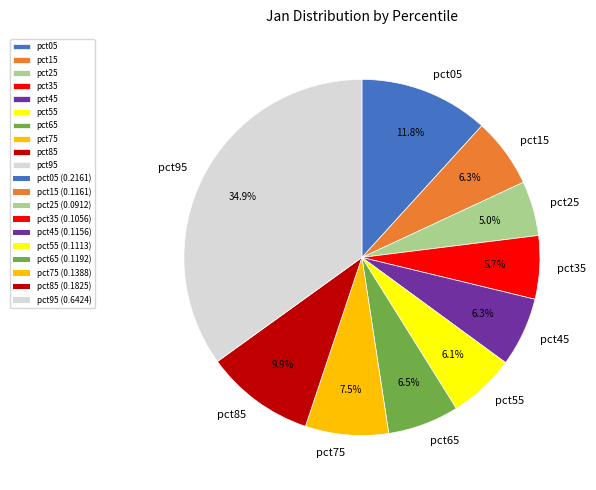

What is the total percentage of pct95 and pct65?

41.4%